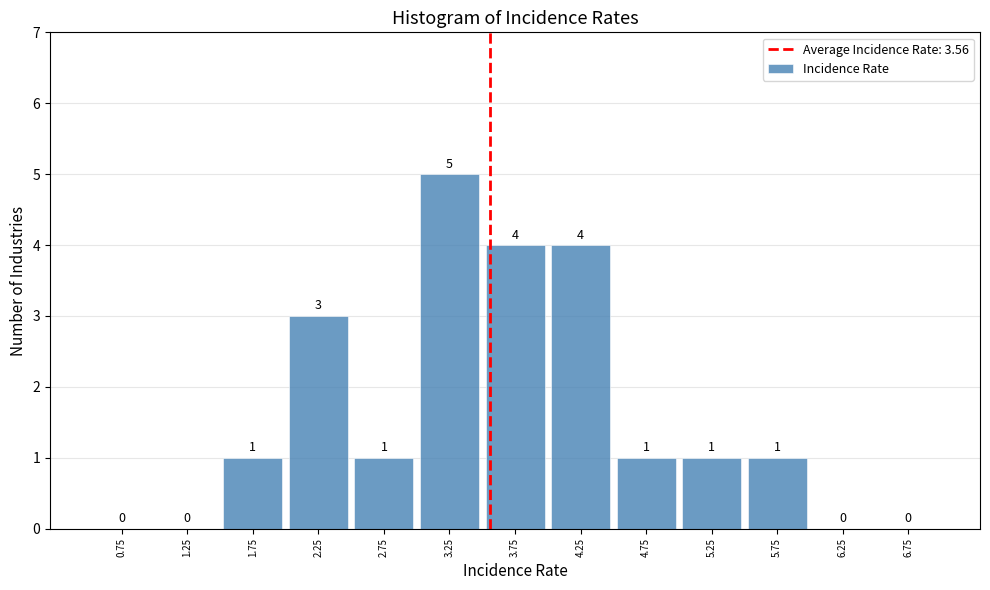

Reading left to right, list every bar in this chart as the range it spans on the x-axis followed by its height.

0.5 to 1.0: 0
1.0 to 1.5: 0
1.5 to 2.0: 1
2.0 to 2.5: 3
2.5 to 3.0: 1
3.0 to 3.5: 5
3.5 to 4.0: 4
4.0 to 4.5: 4
4.5 to 5.0: 1
5.0 to 5.5: 1
5.5 to 6.0: 1
6.0 to 6.5: 0
6.5 to 7.0: 0